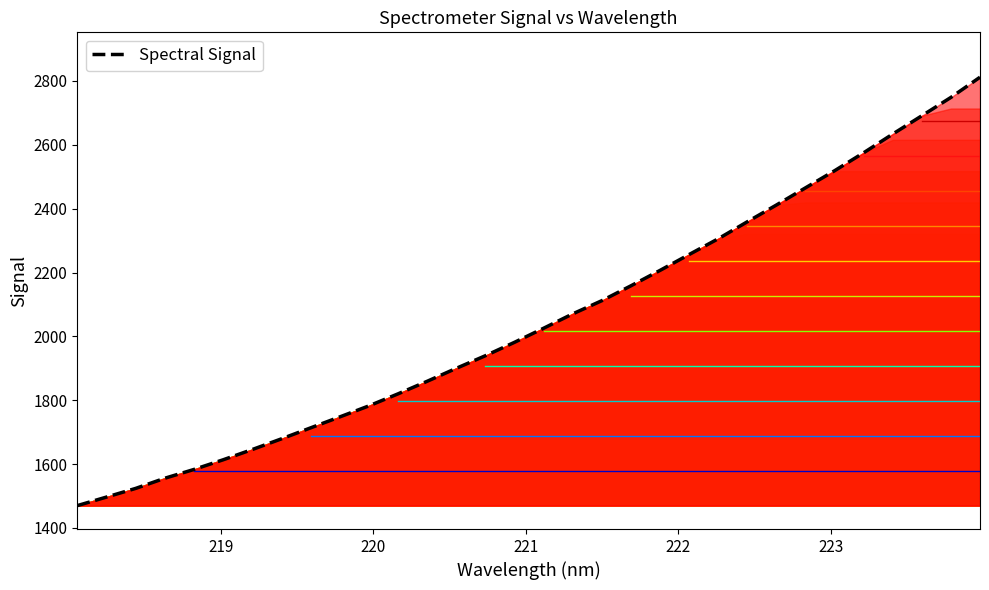

Does the chart display data point markers on the line(s)?

No